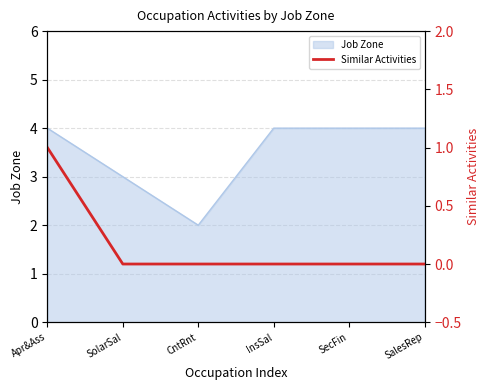

At which label is the value closest to 0?

SolarSal